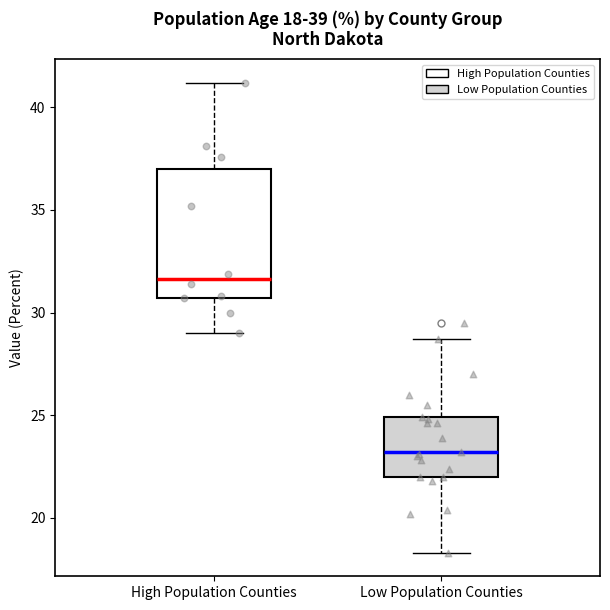

Which box has the lowest median line?

Low Population Counties